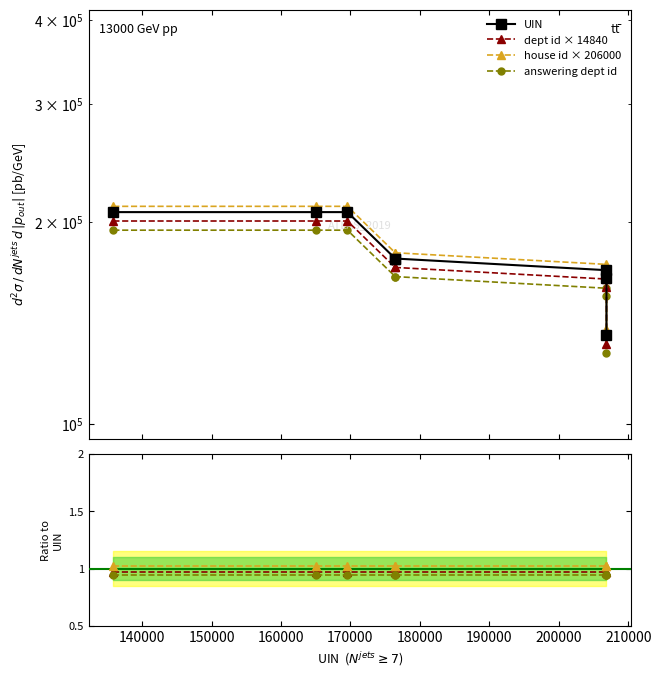

True or false: answering dept id and house id × 206000 intersect in this chart.

False